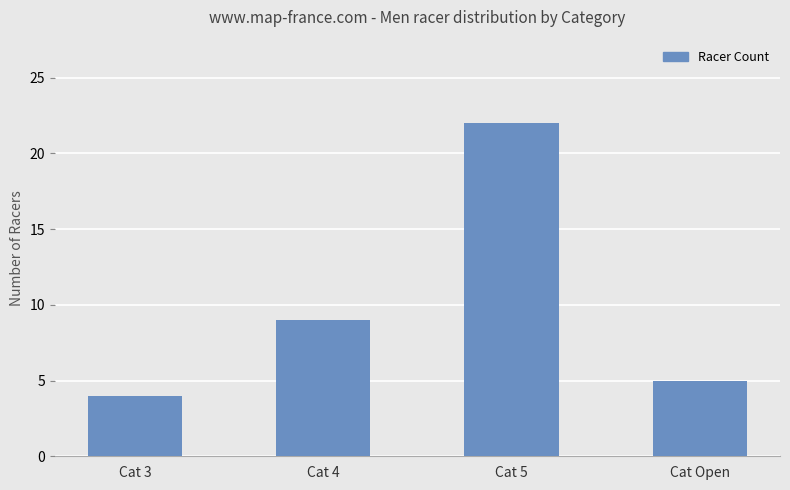

What is the difference between the maximum and minimum values?

18